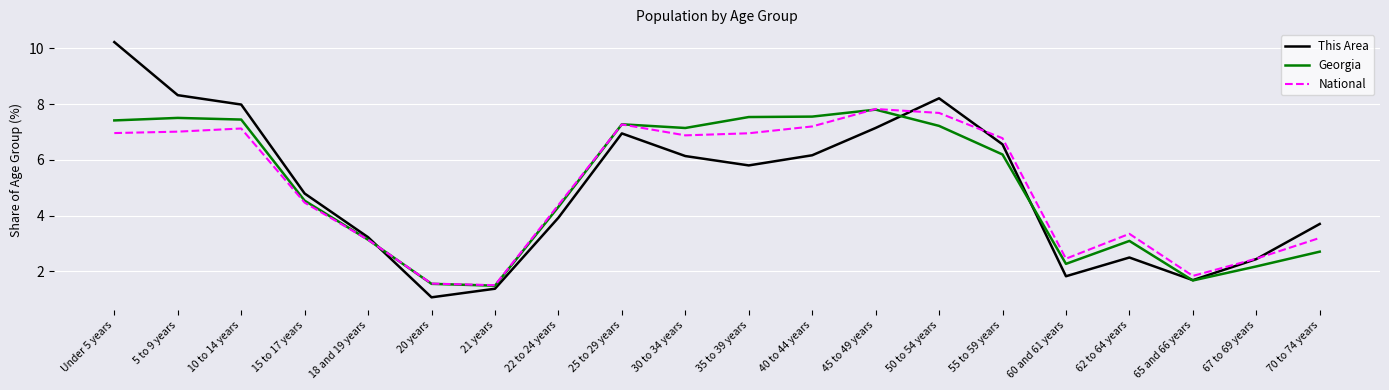

How many values in the National series are below 6?

10